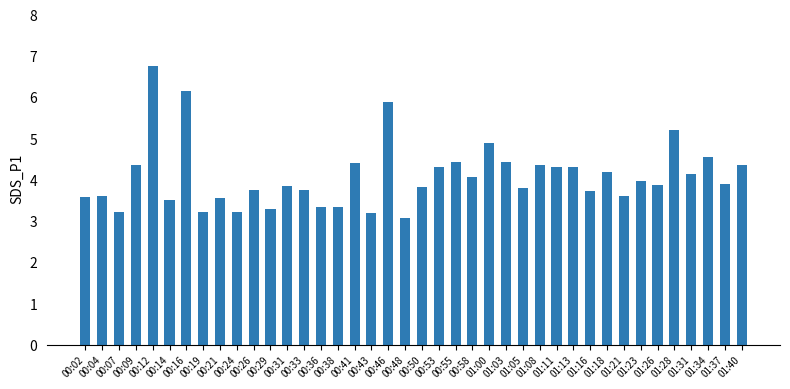

What is the maximum value shown in the chart?

6.8